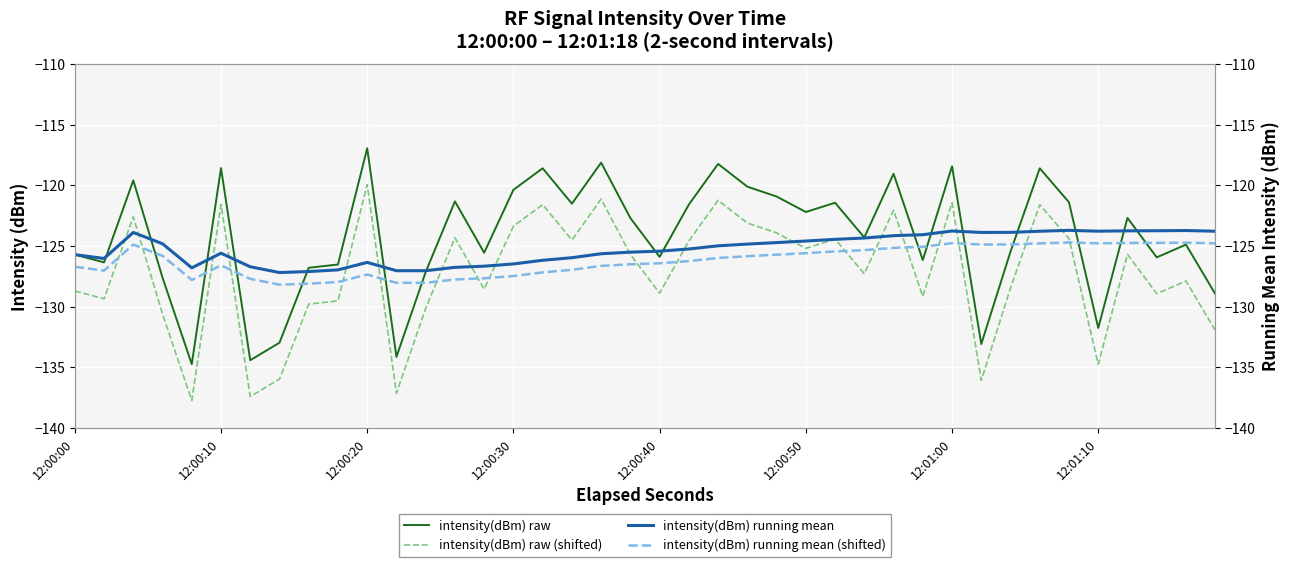

What is the maximum value for intensity(dBm) raw?

-116.9